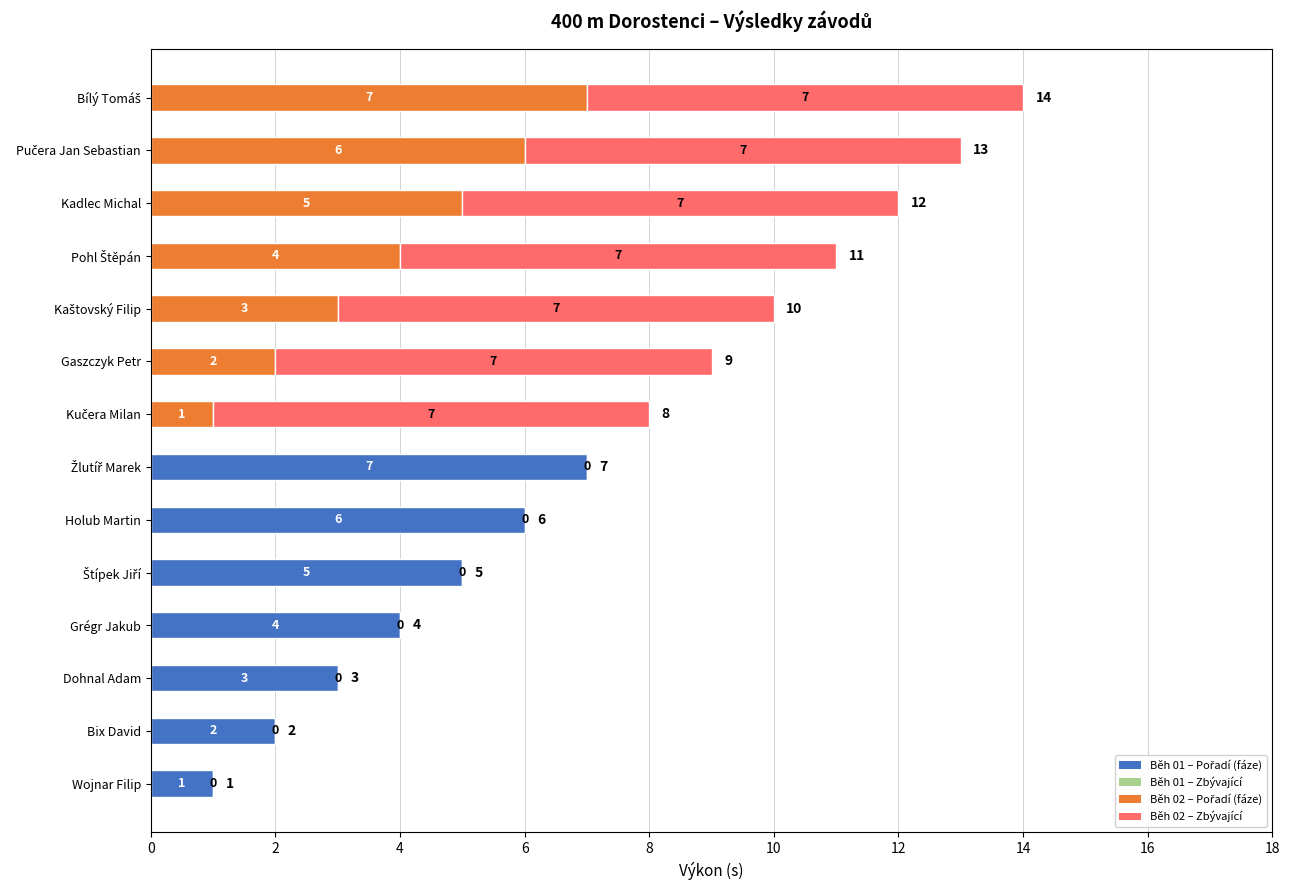

What is the total value across all series at Dohnal Adam?

3